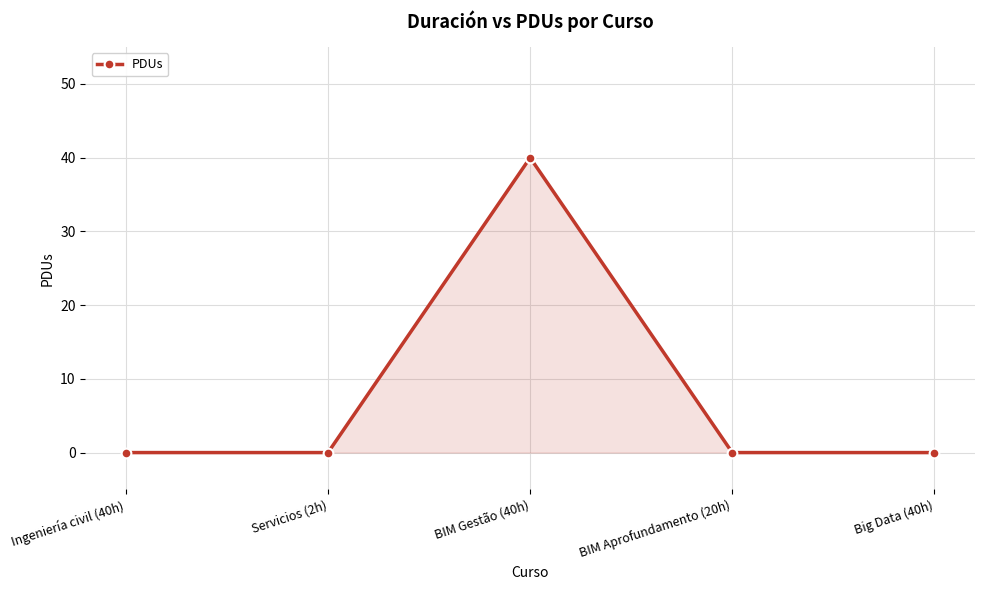

How many lines are shown in the chart?

1